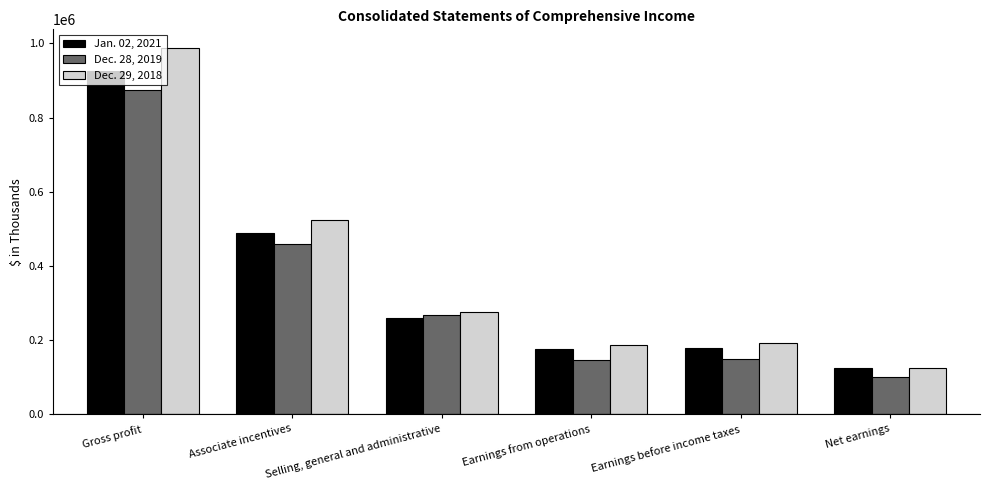

Is it true that Jan. 02, 2021 equals 179356 at Net earnings?

False